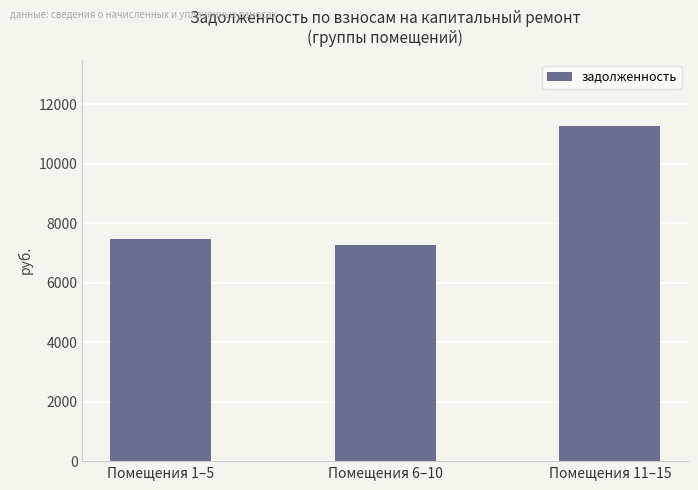

Where does the data first go above 7475?

Помещения 1–5